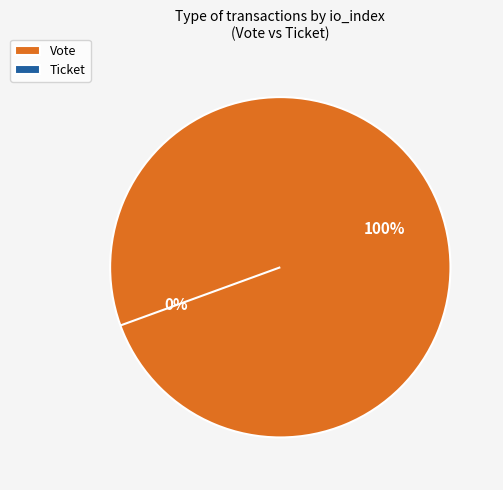

Which category has the biggest portion of the pie?

Vote